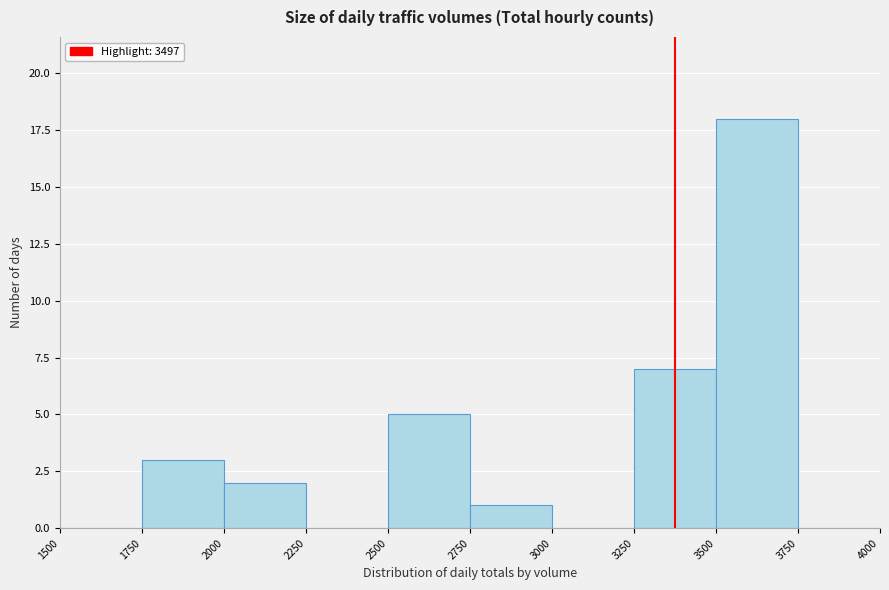

Reading left to right, list every bar in this chart as the range it spans on the x-axis followed by its height. The values are not printed on the chart, so give them approximately, as read against the axis.

1500 to 1750: 0
1750 to 2000: 3
2000 to 2250: 2
2250 to 2500: 0
2500 to 2750: 5
2750 to 3000: 1
3000 to 3250: 0
3250 to 3500: 7
3500 to 3750: 18
3750 to 4000: 0